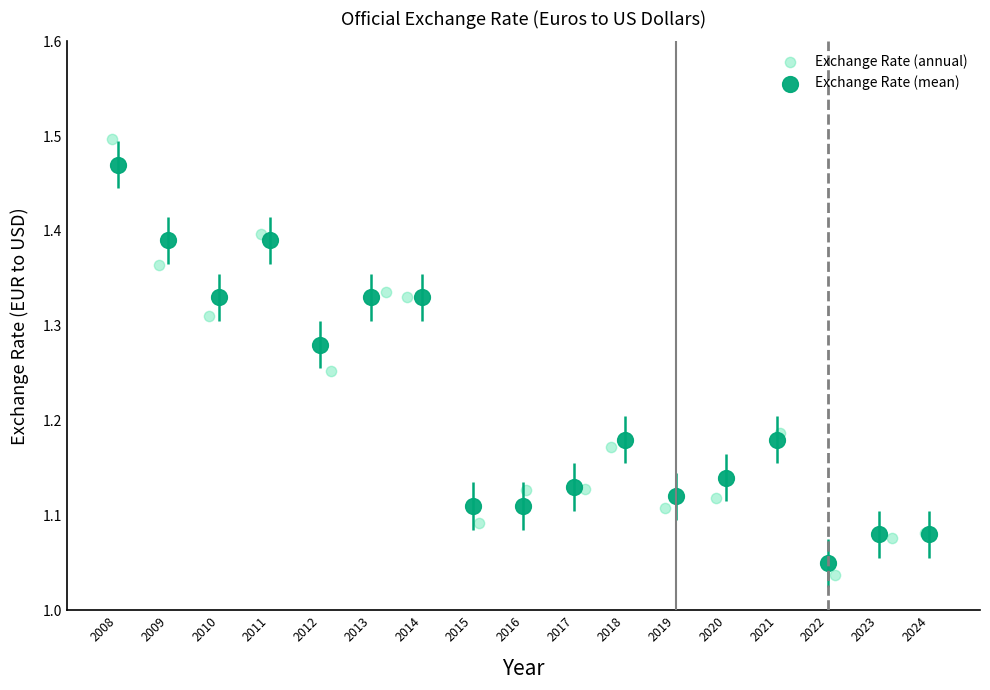

Which series contains the highest Y value?

Exchange Rate (annual)